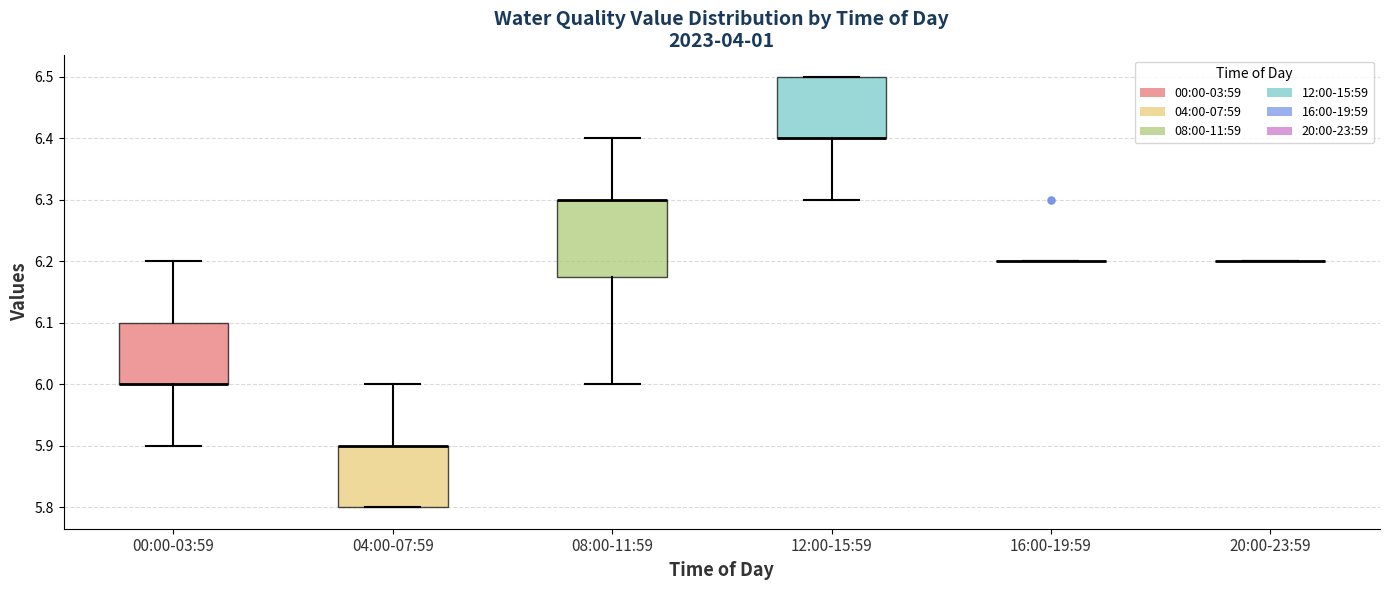

Which box is the tallest, from its lower edge to its upper edge?

08:00-11:59